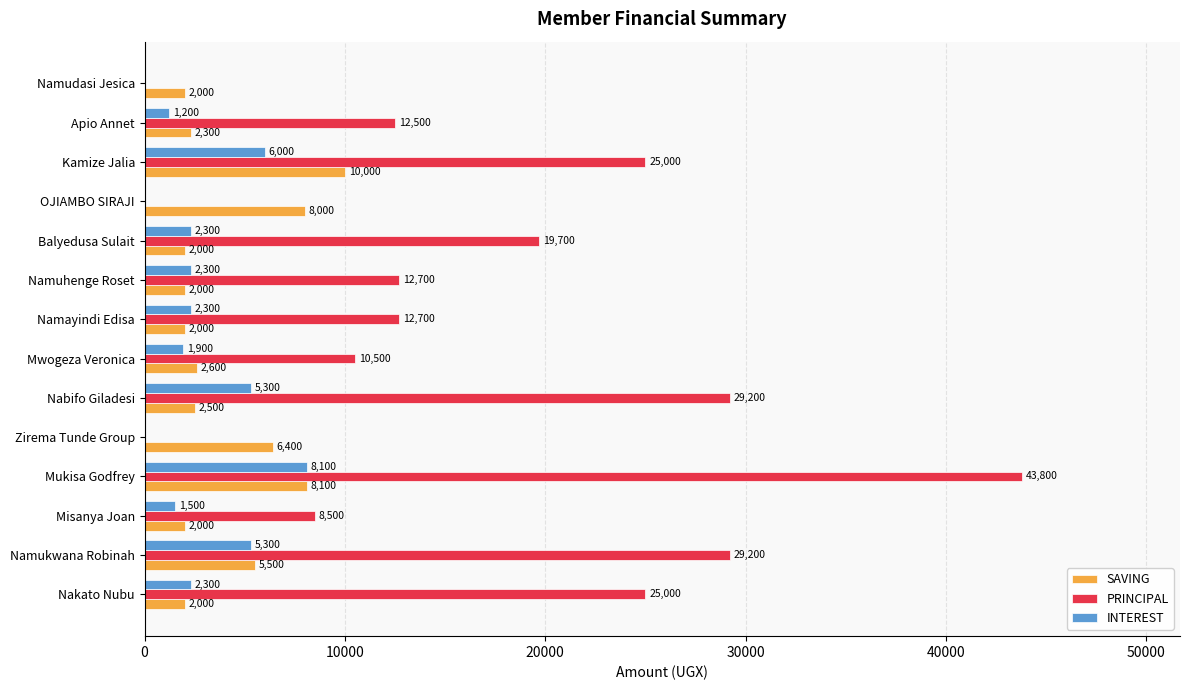

What is the sum of all PRINCIPAL values?

228800